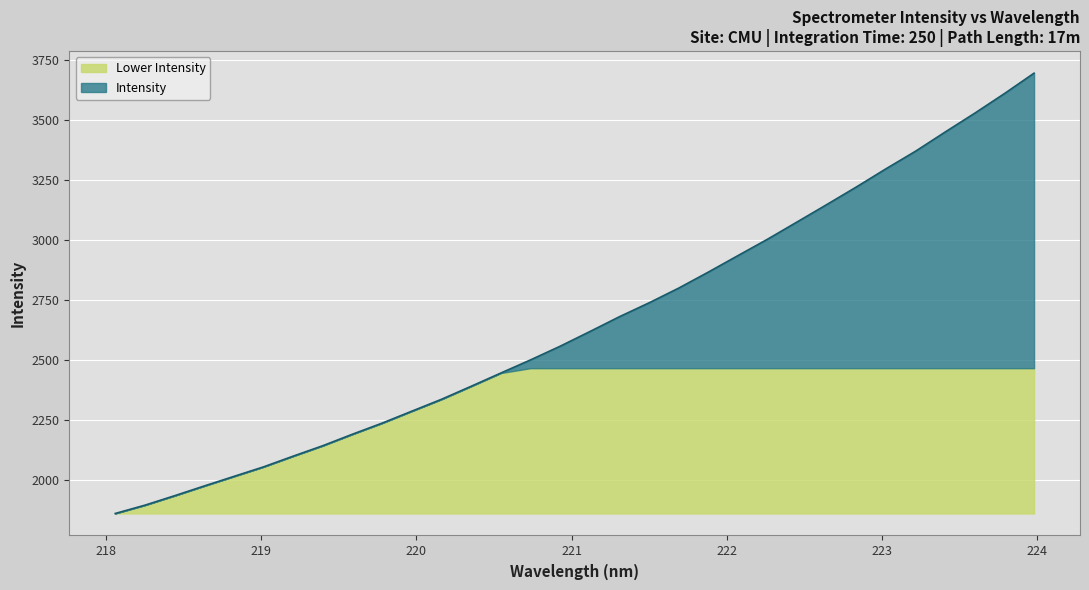

What is the change in value from 219.3979 to 222.8355?

+1076.5